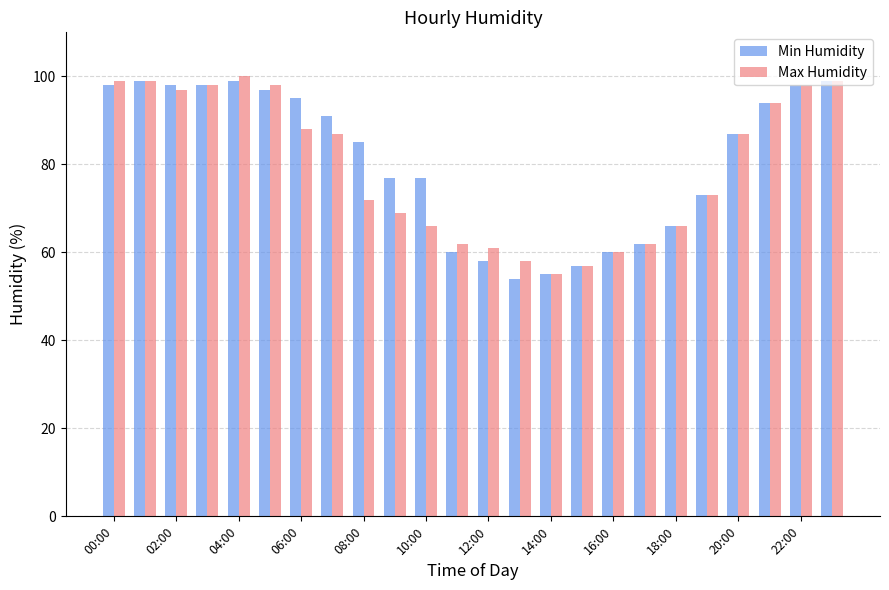

How many bars are there in each group?

2